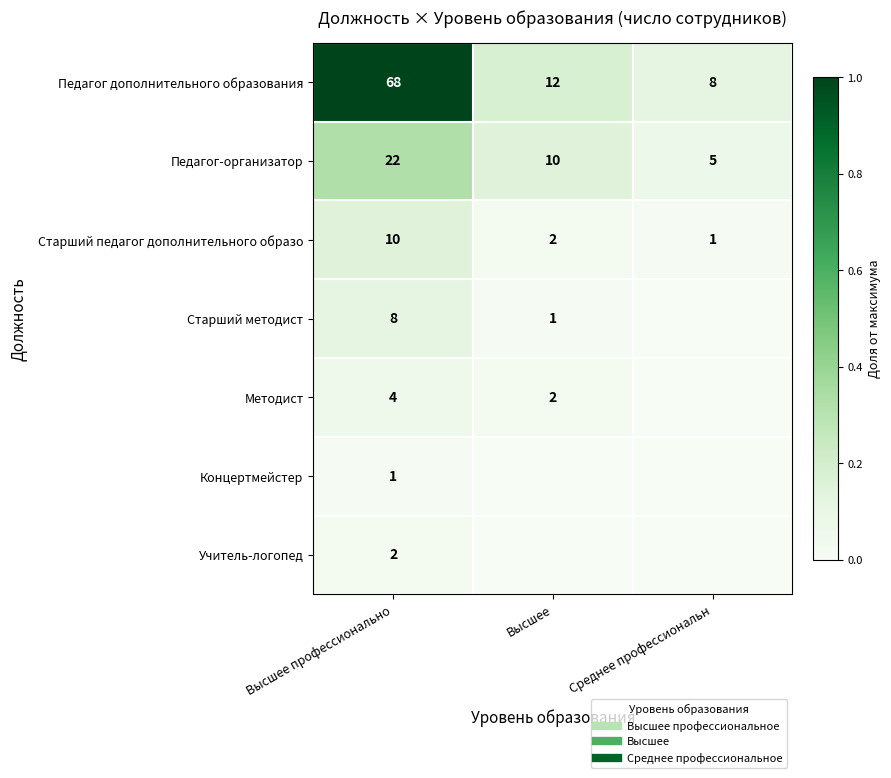

At which category is the sum across all series the highest?

Высшее профессионально